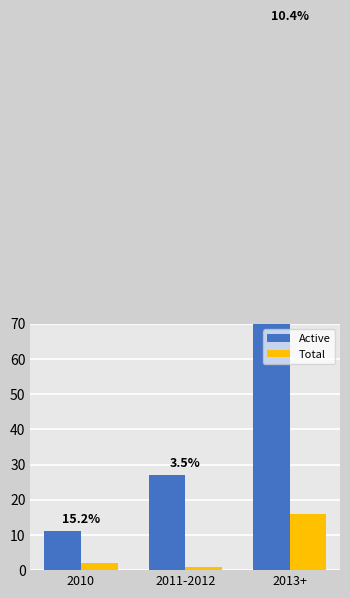

True or false: Active has a value of 154 at 2013+.

True